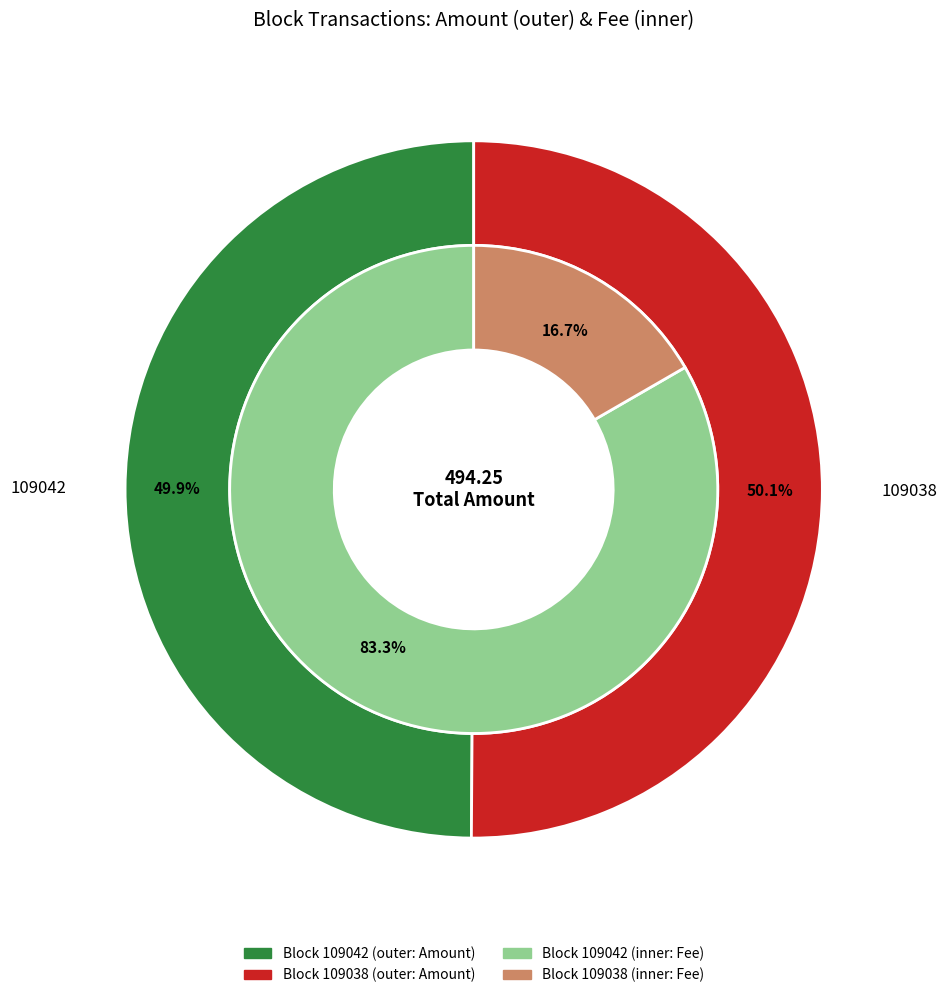

Which slice is the smallest?

109042